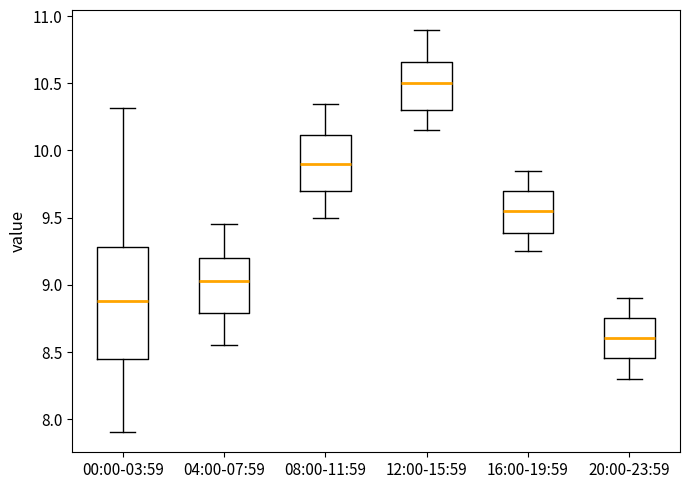

Which box has the lowest median line?

20:00-23:59